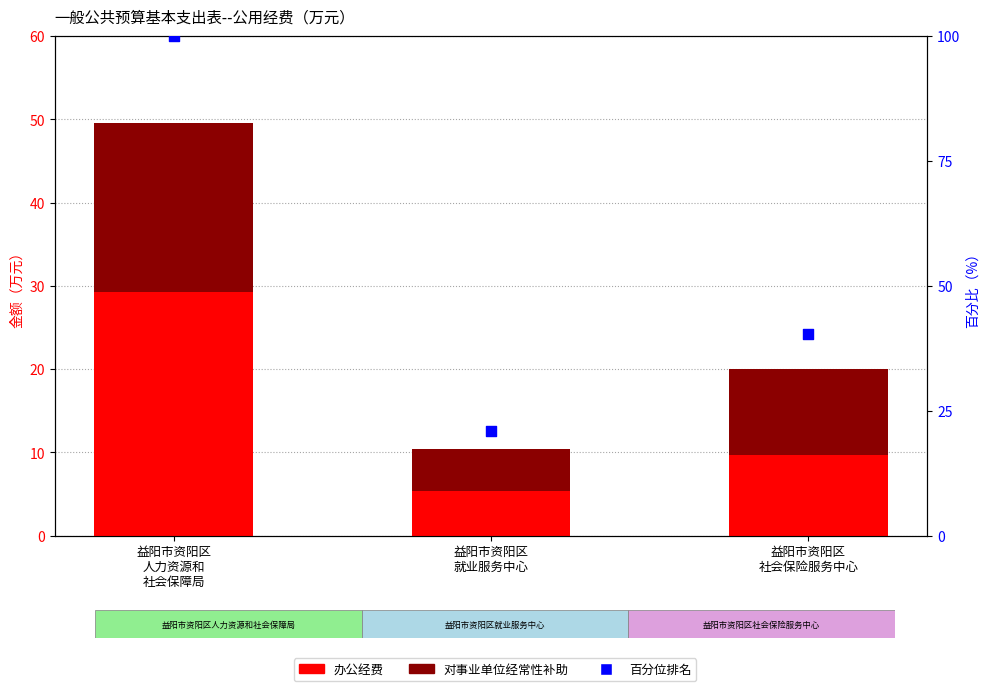

Which series contains the lowest Y value?

对事业单位经常性补助